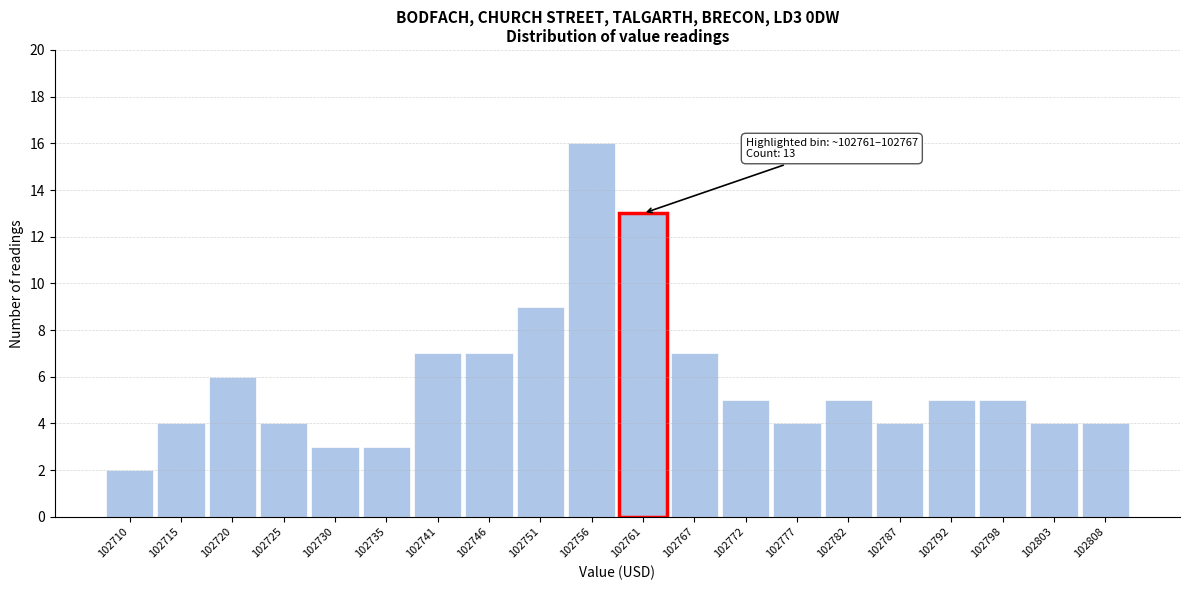

Reading right to left, extract all data points from this chart.

4	4	5	5	4	5	4	5	7	13	16	9	7	7	3	3	4	6	4	2